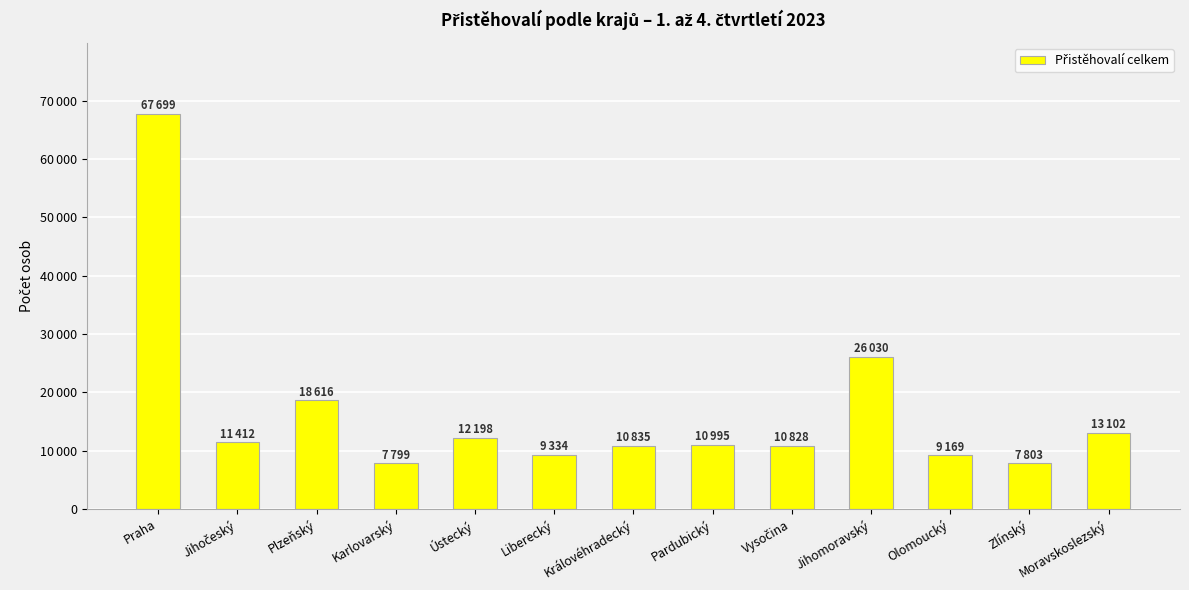

Are the bars horizontal?

No